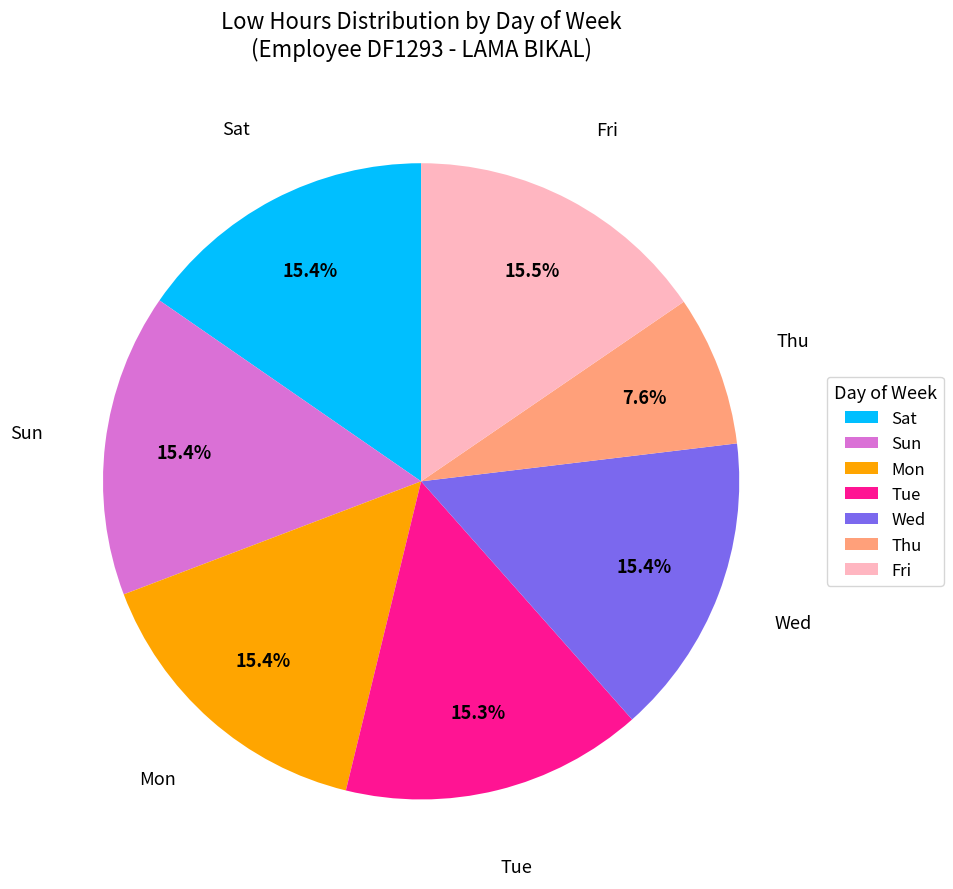

How many slices are in this pie chart?

7